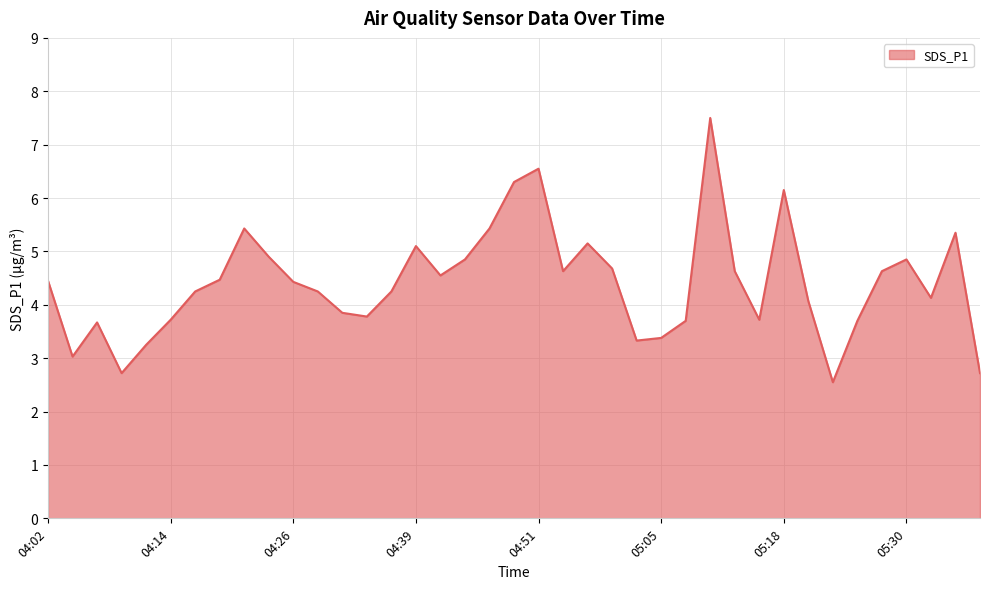

How many lines are shown in the chart?

1